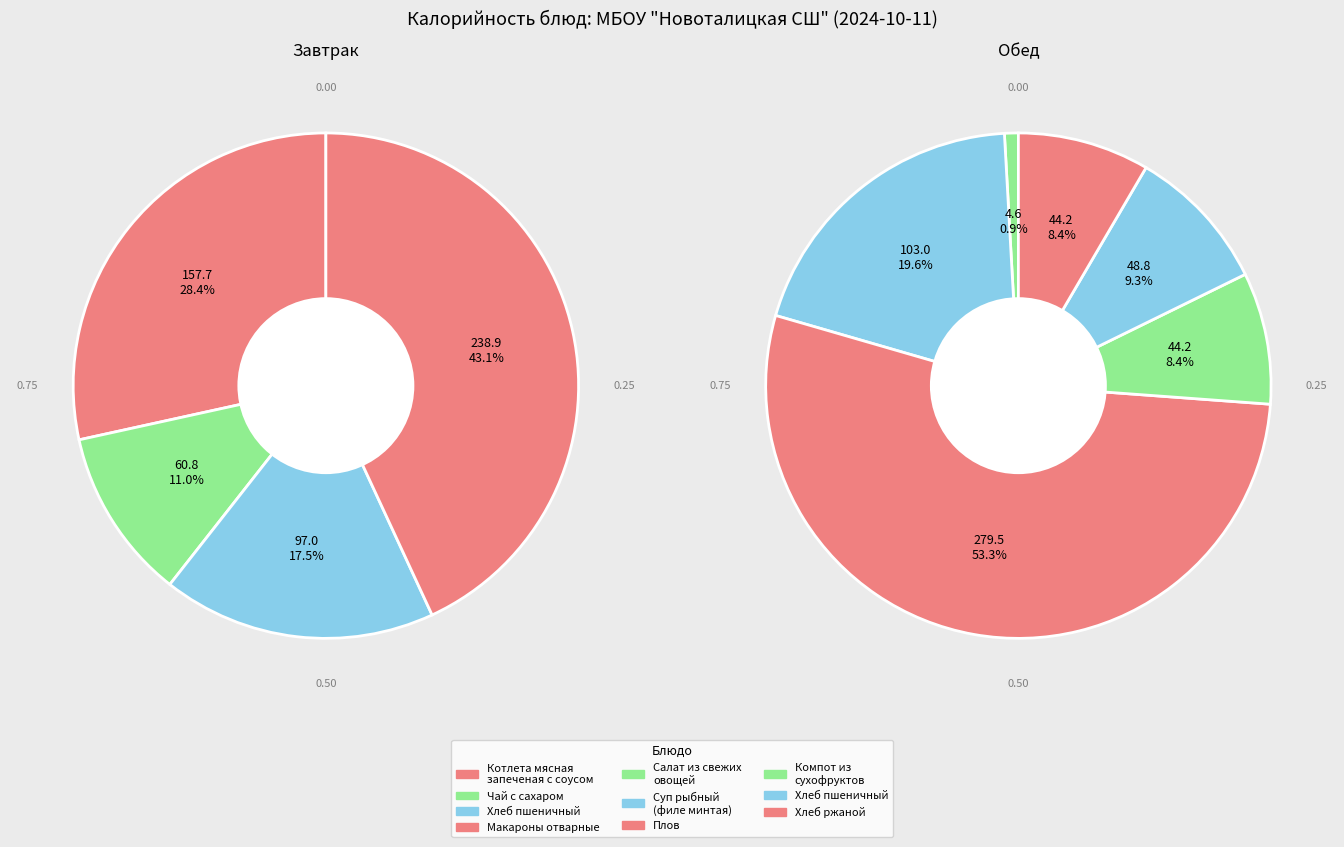

To the nearest percent, what portion does Чай с сахаром represent?

6%